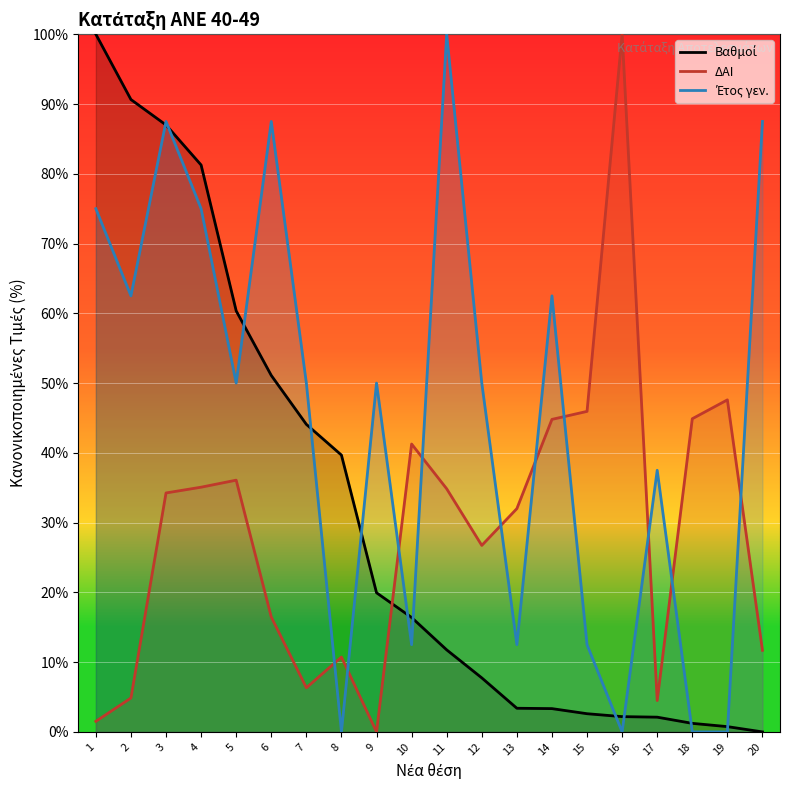

Which series has the widest spread of values?

Βαθμοί